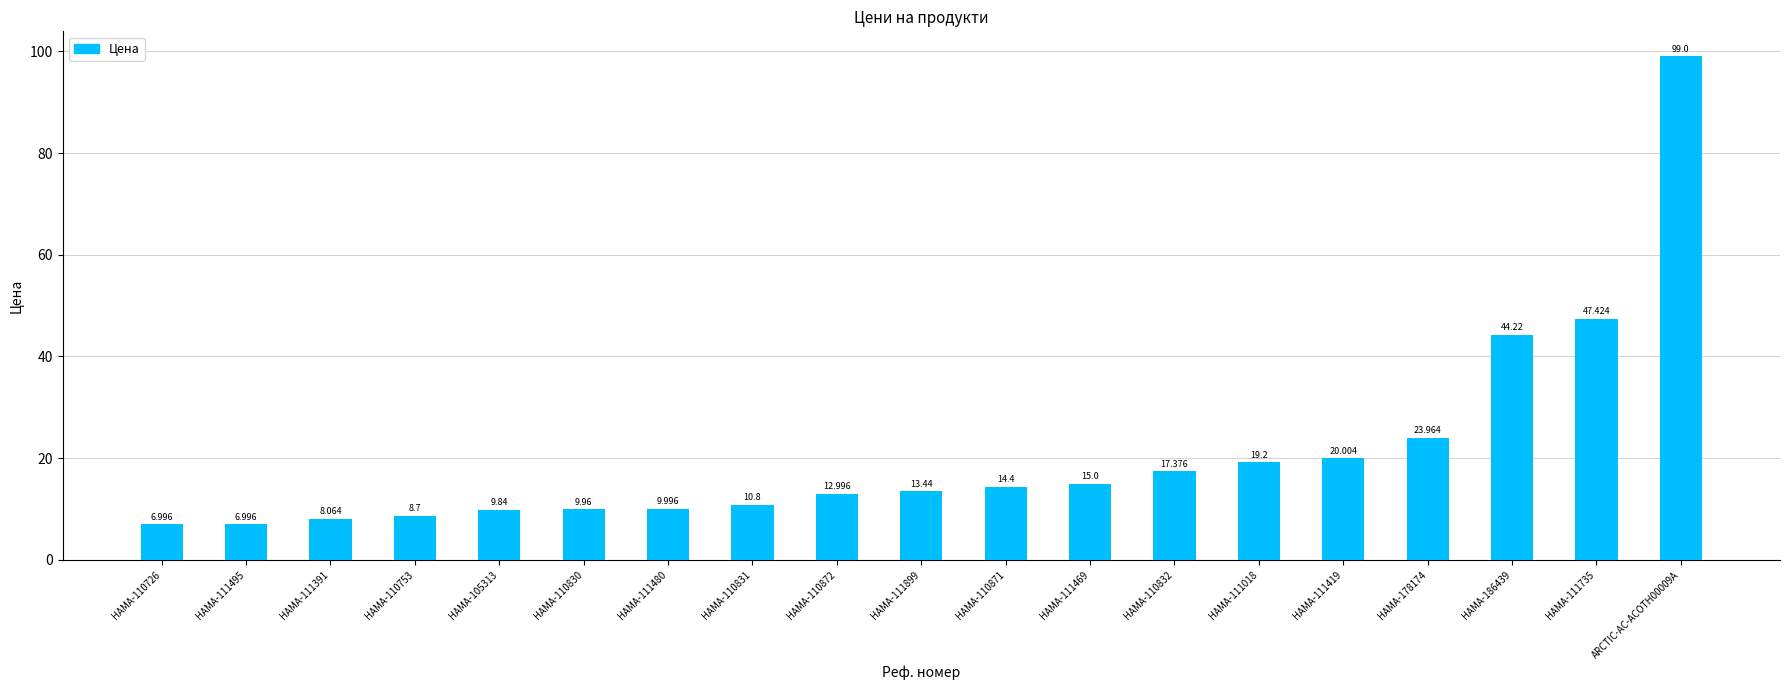

What is the change in value from HAMA-110871 to HAMA-111018?

+4.8